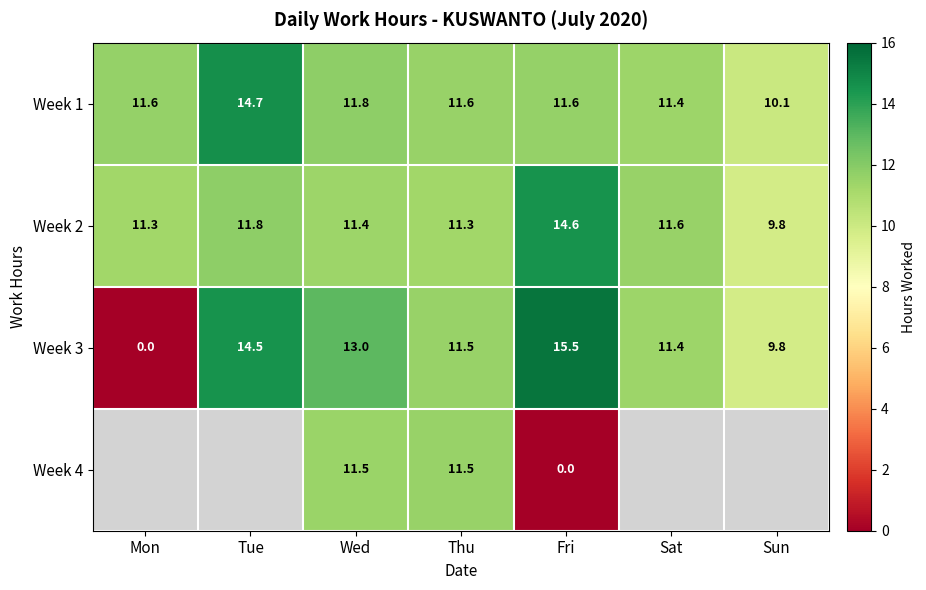

Which category has the lowest value in the Week 2 series?

Sun